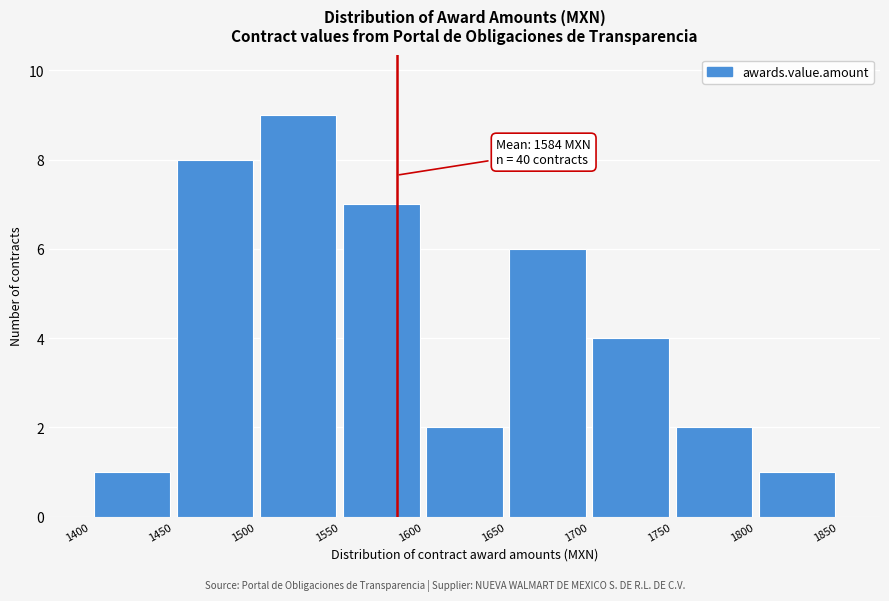

Which range on the x-axis has the tallest bar?

1500 to 1550